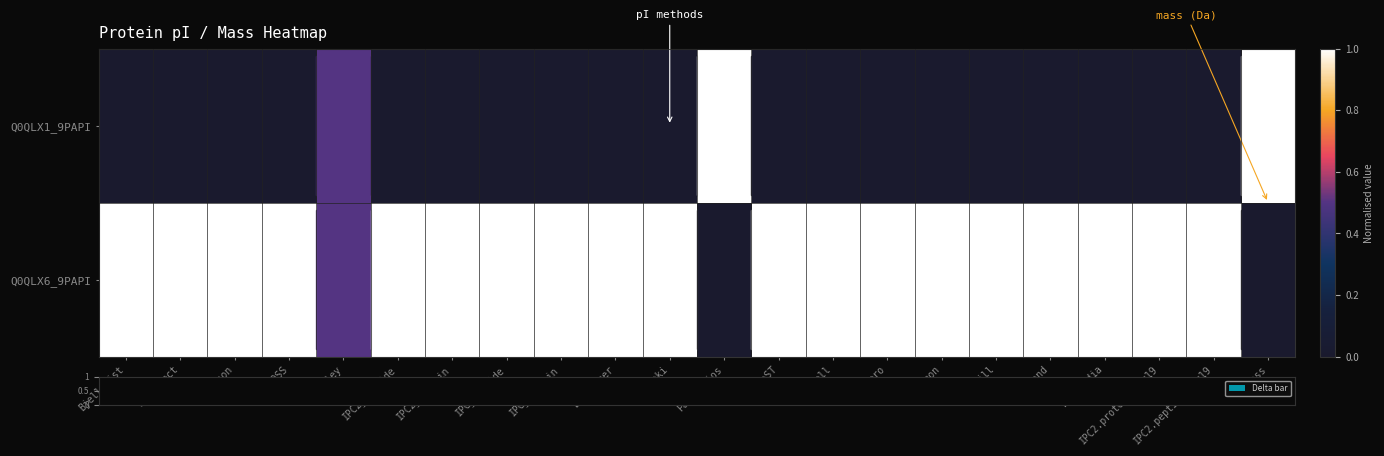

At which category does the chart reach its peak across all series?

Patrickios